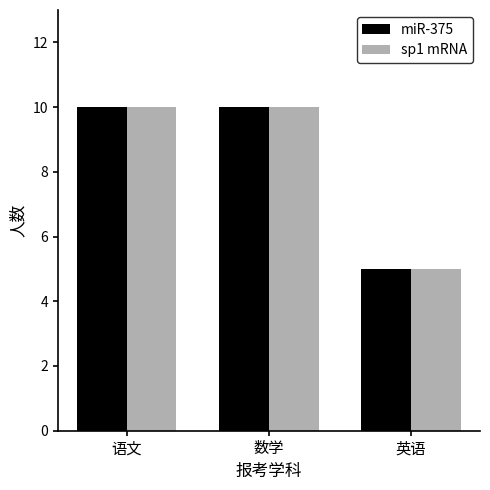

True or false: sp1 mRNA has a value of 10 at 数学.

True